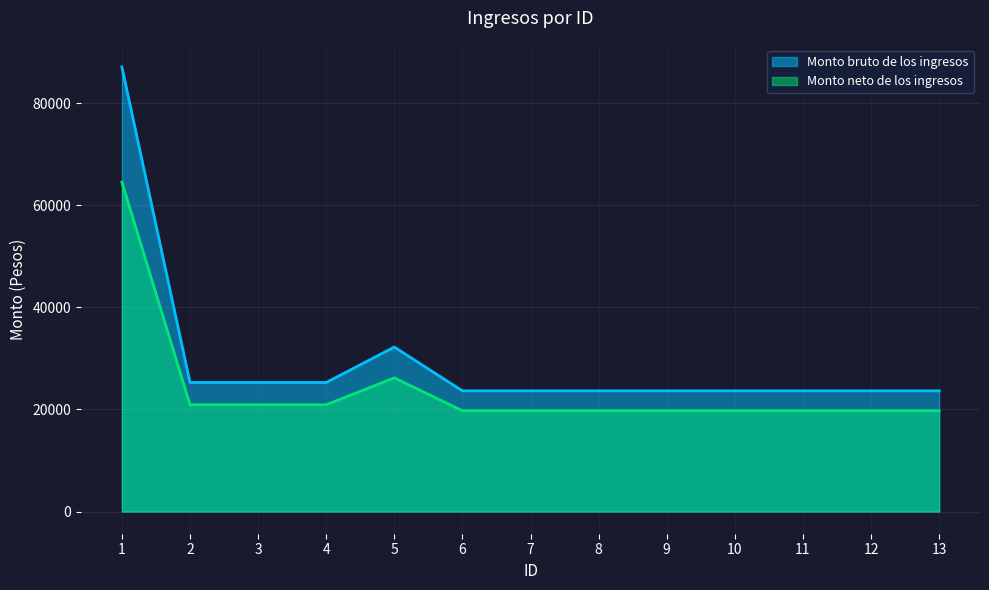

True or false: Monto neto de los ingresos and Monto bruto de los ingresos cross at least once.

False